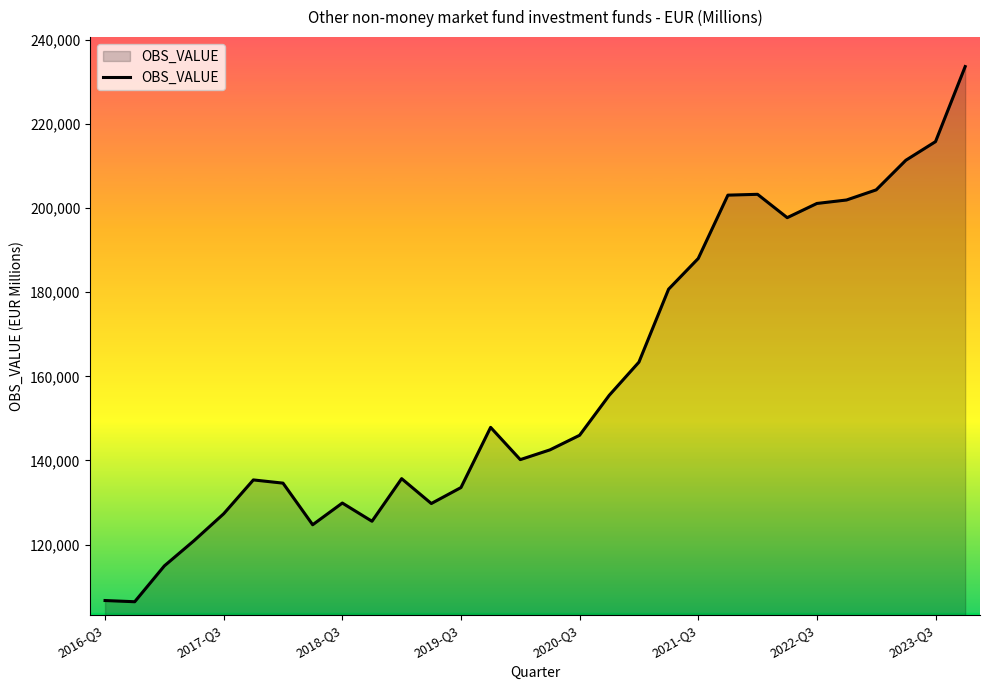

What is the maximum value shown in the chart?

233689.6